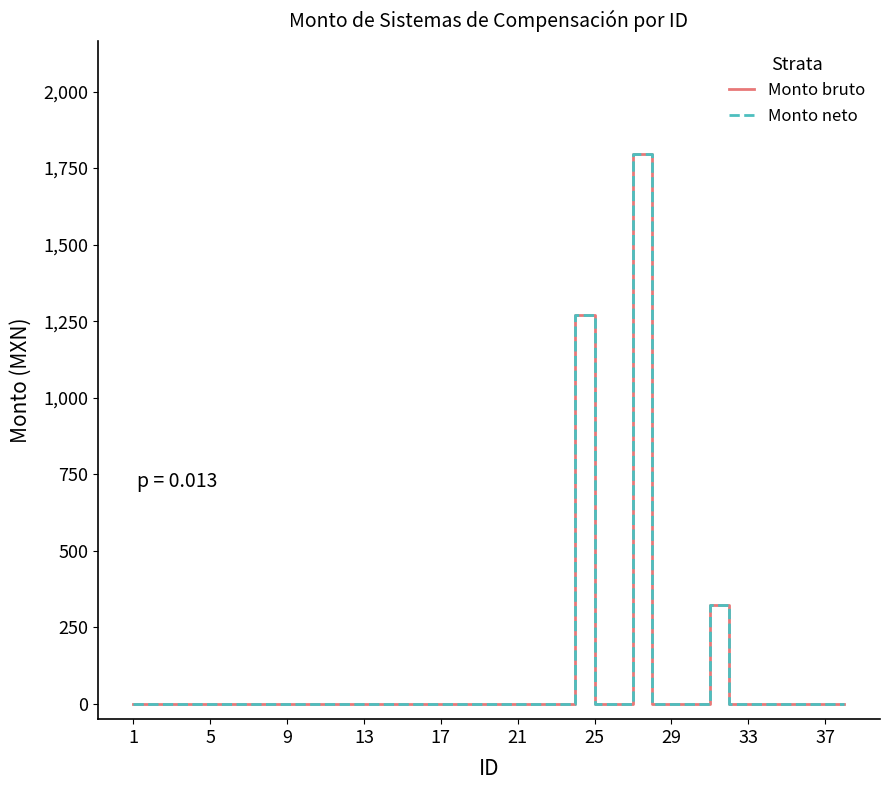

Is this an area chart (filled region under the line)?

No